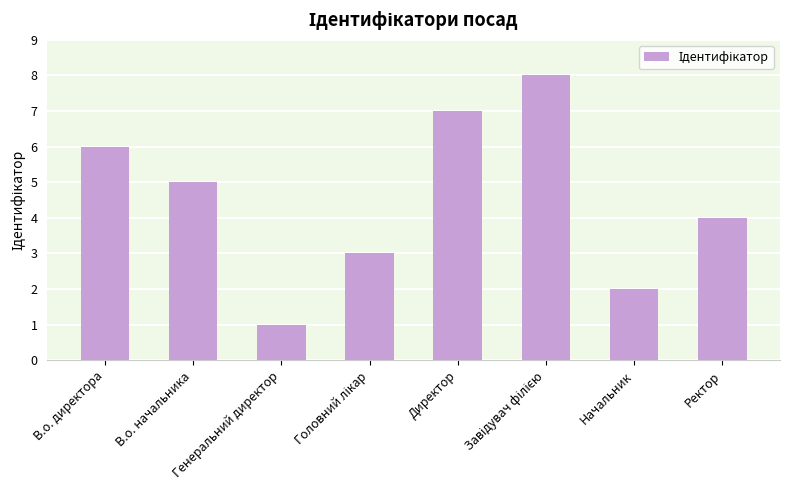

Reading left to right, extract all data points from this chart.

6	5	1	3	7	8	2	4